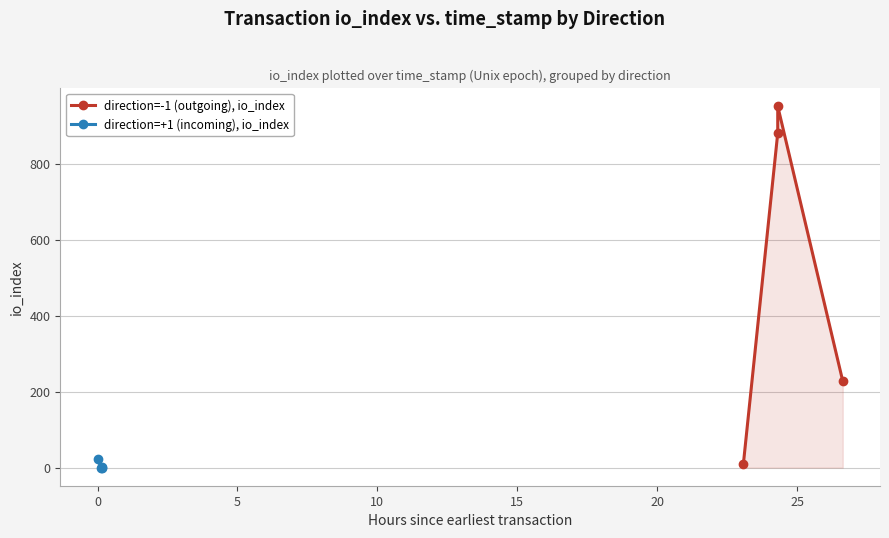

Which series has the widest spread of values?

direction=-1 (outgoing), io_index